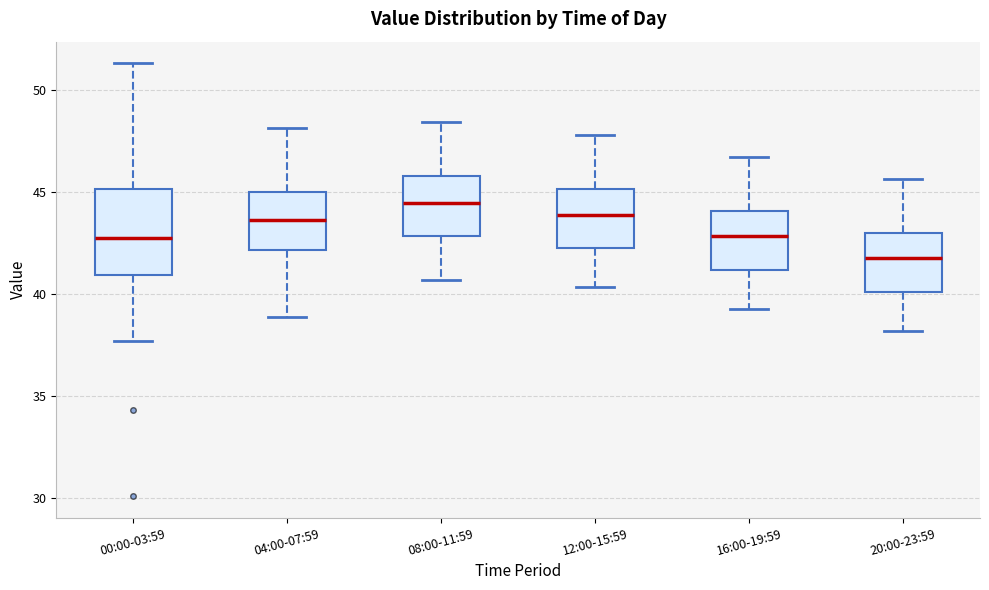

Which box's median line is the highest?

08:00-11:59